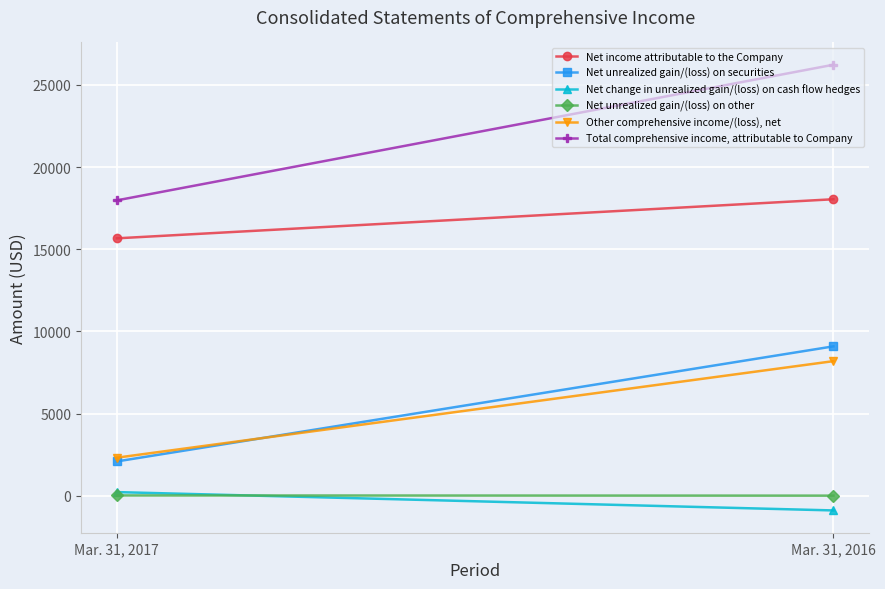

What is the sum of the Net unrealized gain/(loss) on securities values at Mar. 31, 2017 and Mar. 31, 2016?

11170